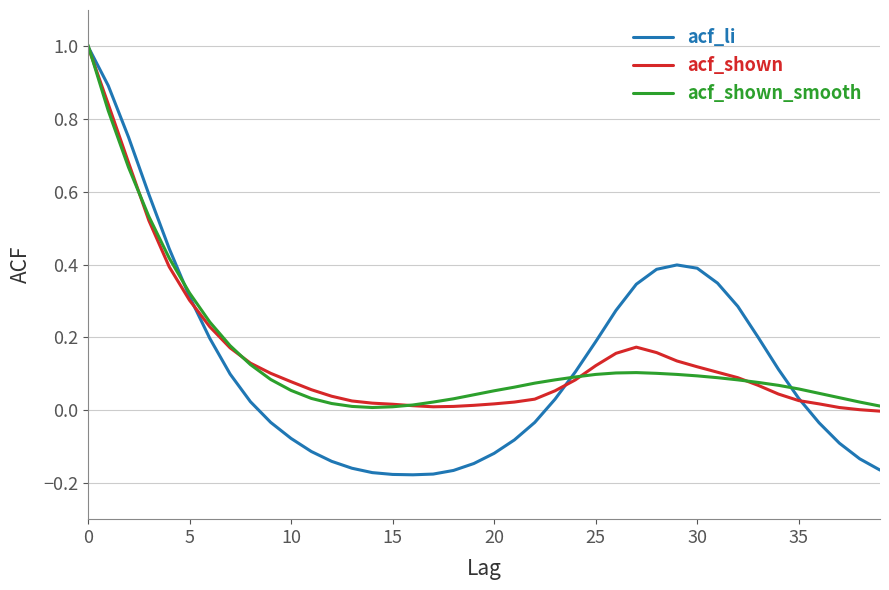

Which series has the widest spread of values?

acf_li